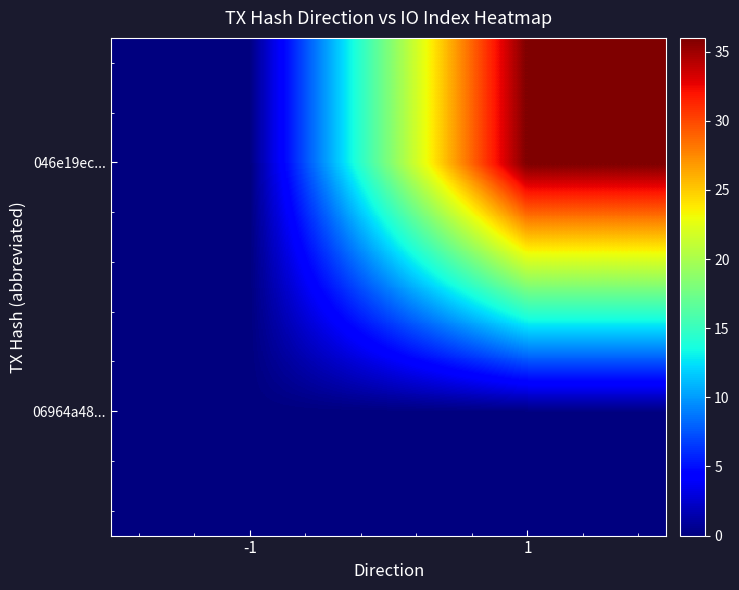

Rank the series by their maximum value, from lowest to highest.

06964a48..., 046e19ec...